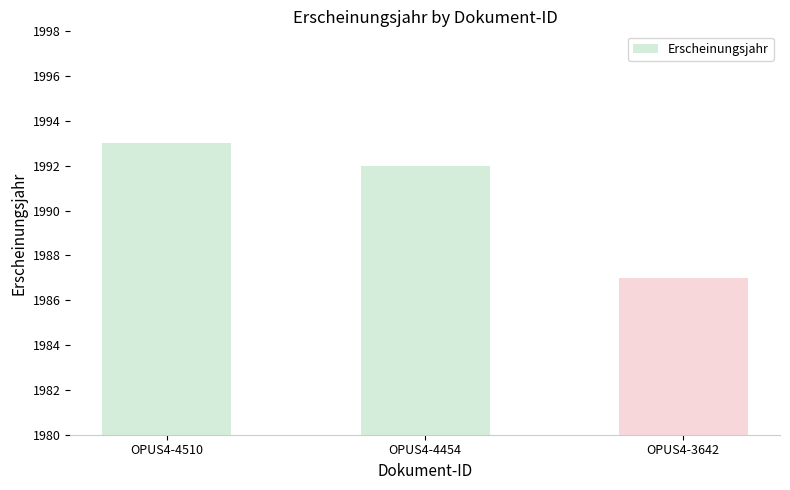

Where does the data first go above 1992?

OPUS4-4510